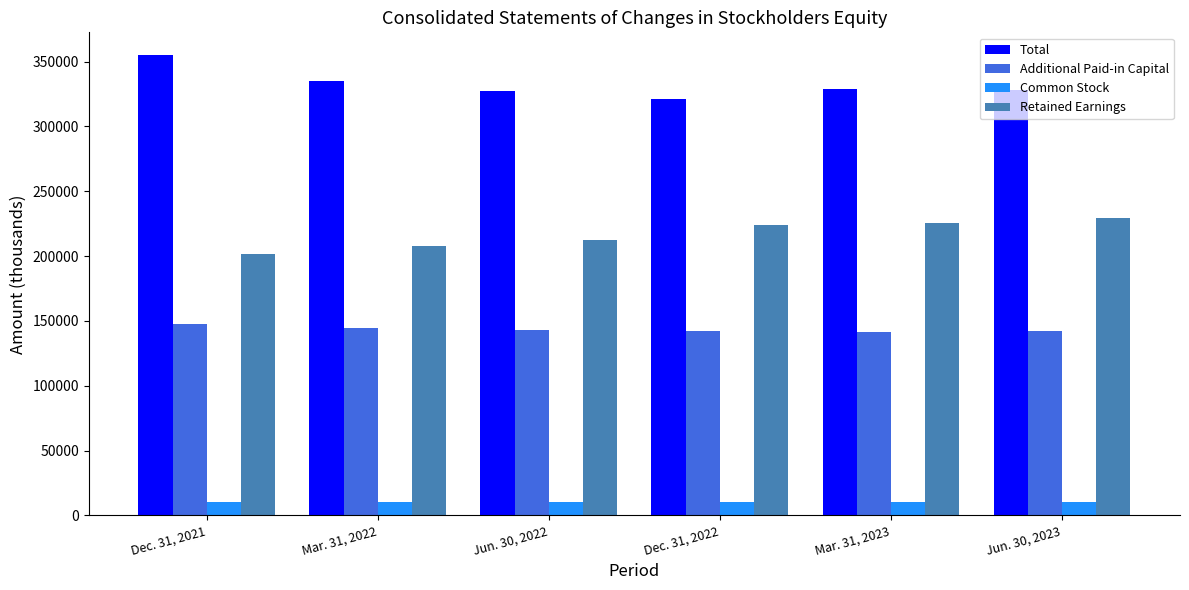

What is the difference between the highest and lowest values at Dec. 31, 2021?

344082